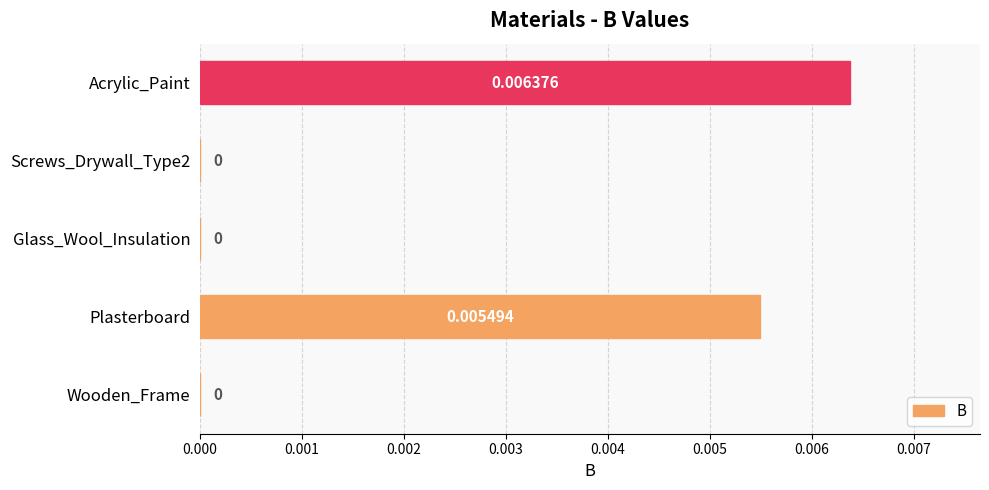

Count the values in the range 0 to 1.

5